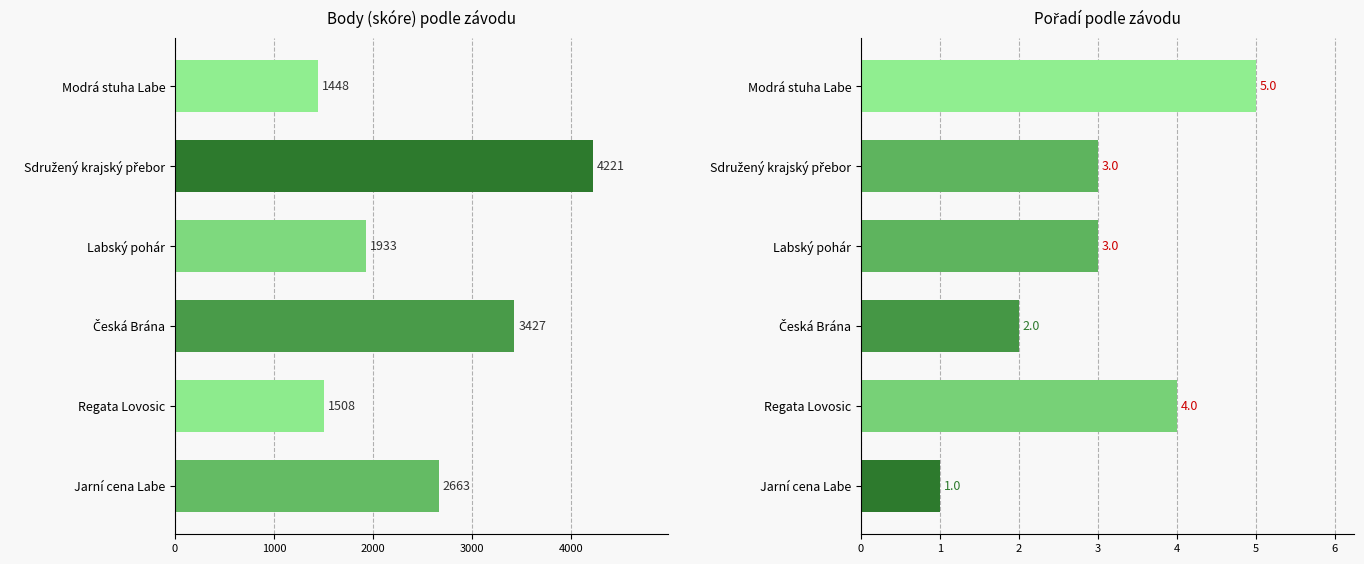

Rank the series by their maximum value, from lowest to highest.

Pořadí, Body